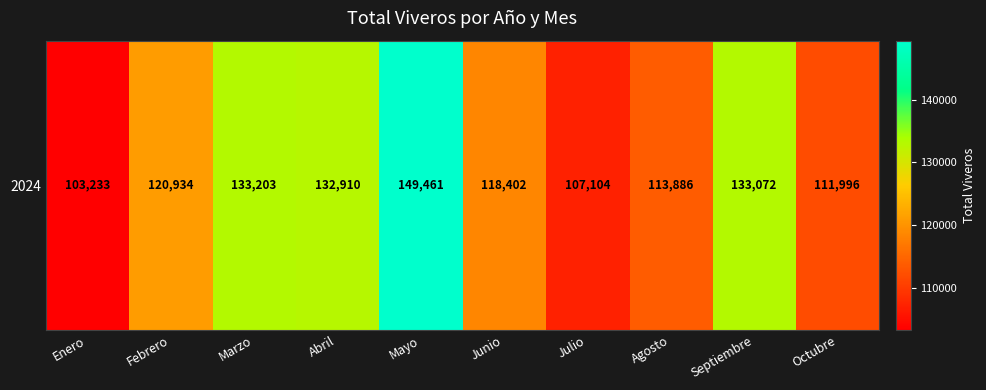

Rank the categories by value from lowest to highest.

Enero, Julio, Octubre, Agosto, Junio, Febrero, Abril, Septiembre, Marzo, Mayo